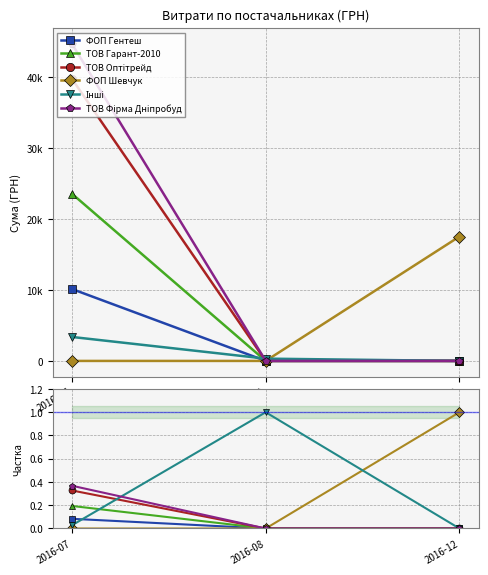

Which has a higher value, 2016-08 or 2016-12?

2016-08